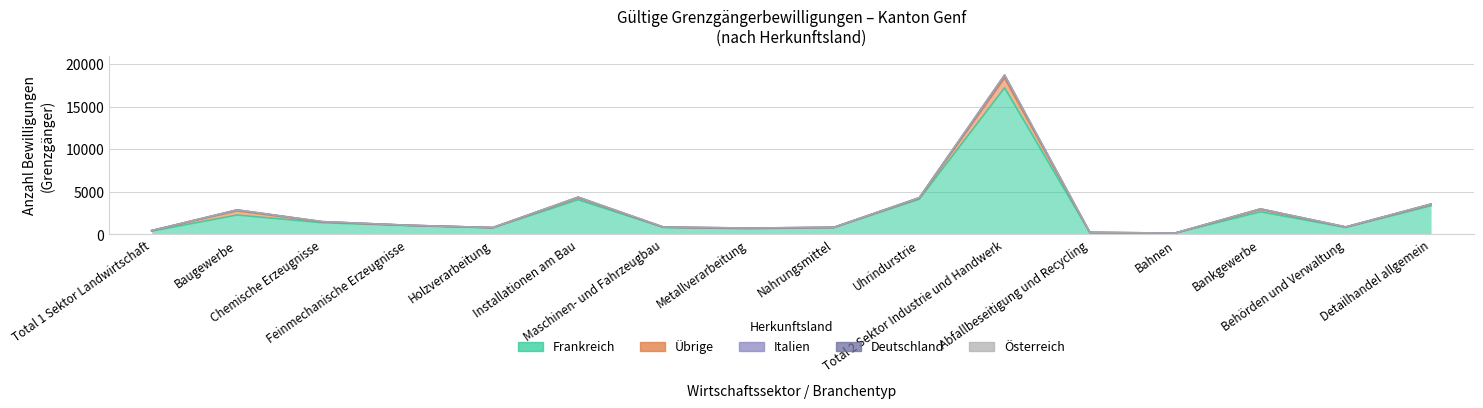

Which category has the highest value in the Übrige series?

Total 2 Sektor Industrie und Handwerk